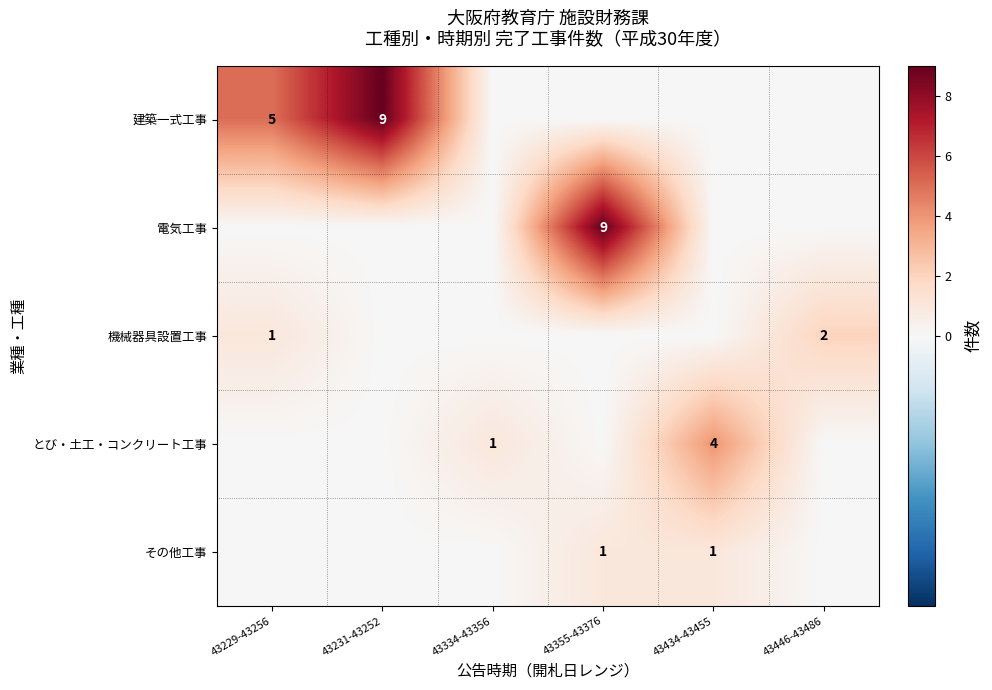

The 建築一式工事 series shows 0 at 43334-43356. True or false?

True